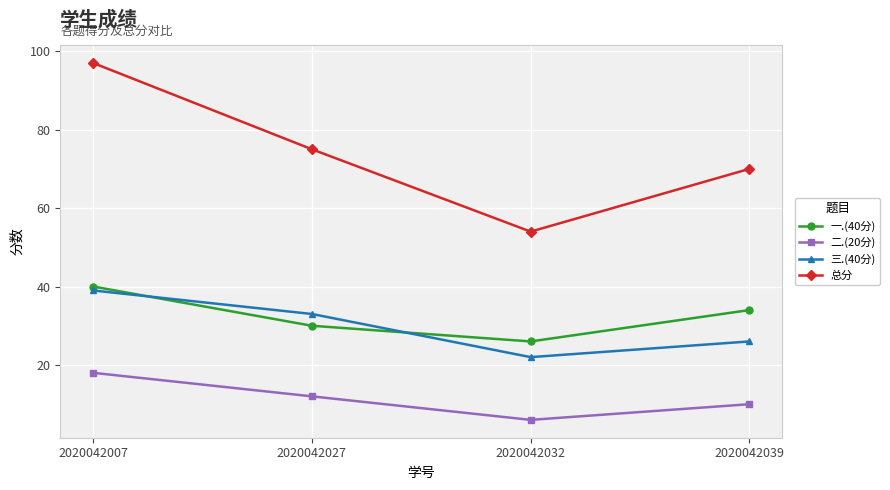

What is the sum of all 一.(40分) values?

130